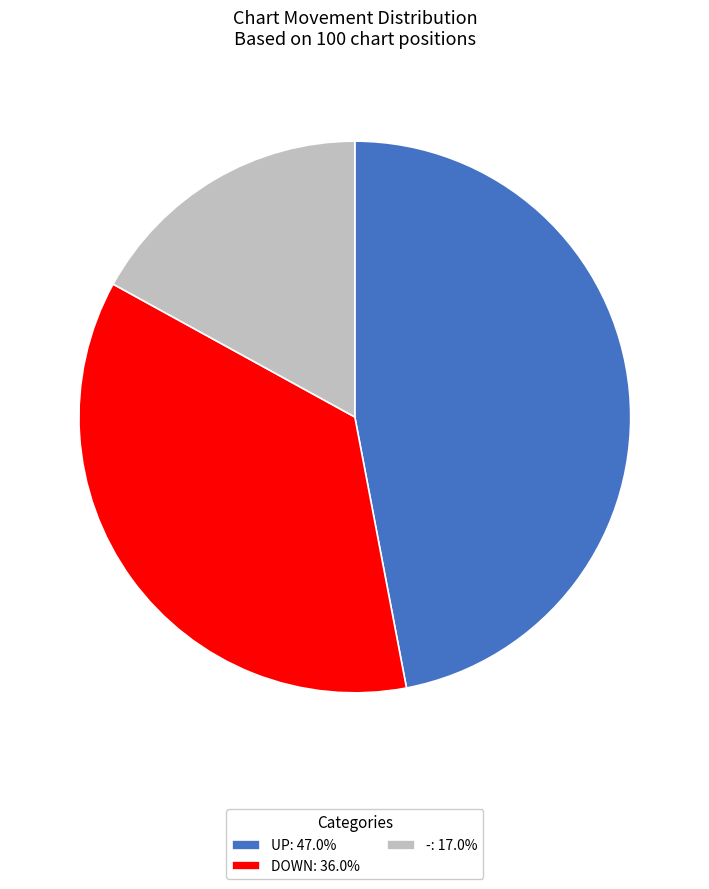

Is there any slice that represents more than half of the pie?

No